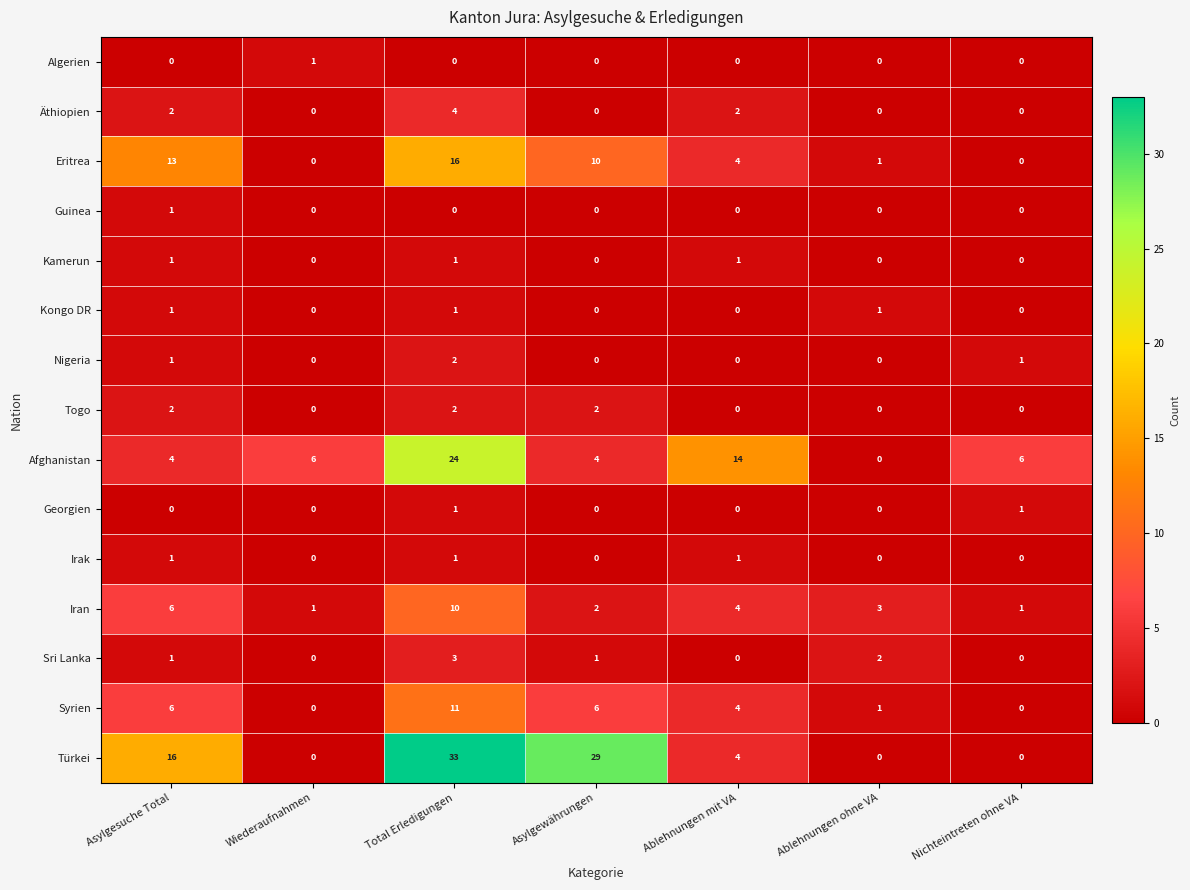

Between Wiederaufnahmen and Ablehnungen ohne VA, which series saw the biggest shift?

Afghanistan